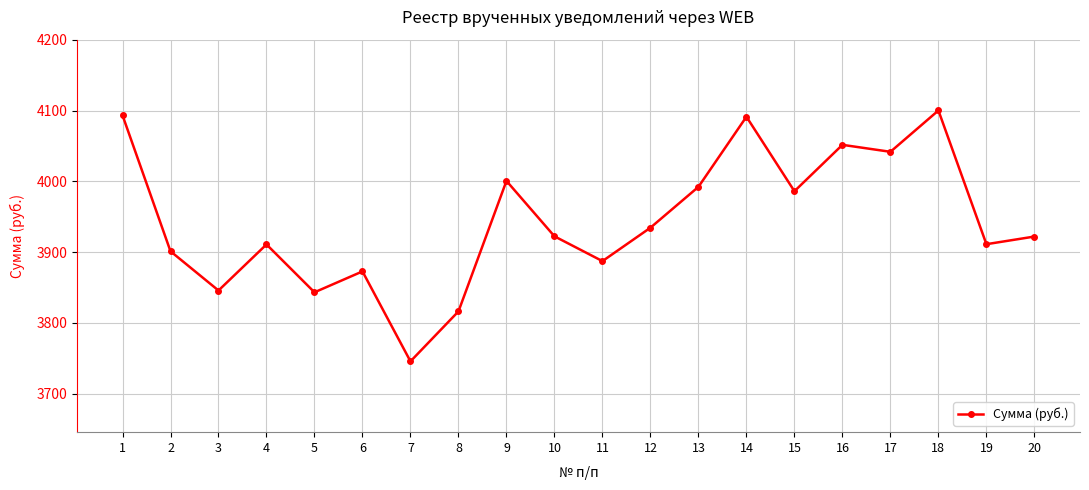

What is the greatest value displayed?

4100.1